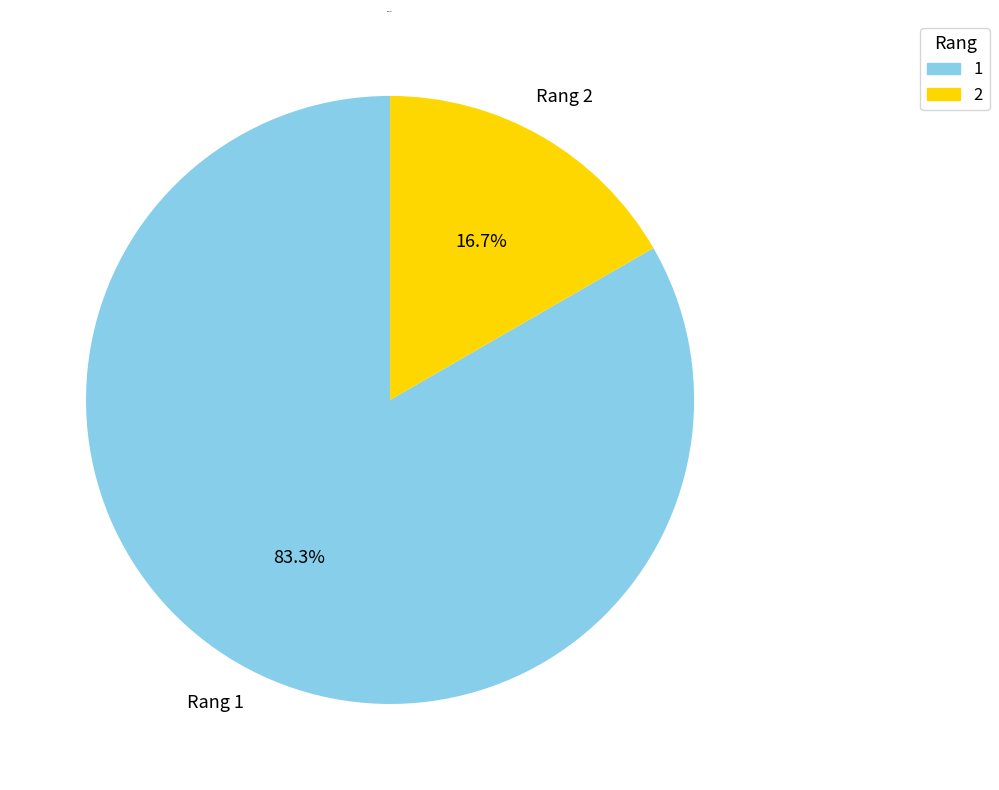

Which has a higher value, 2 or 1?

1